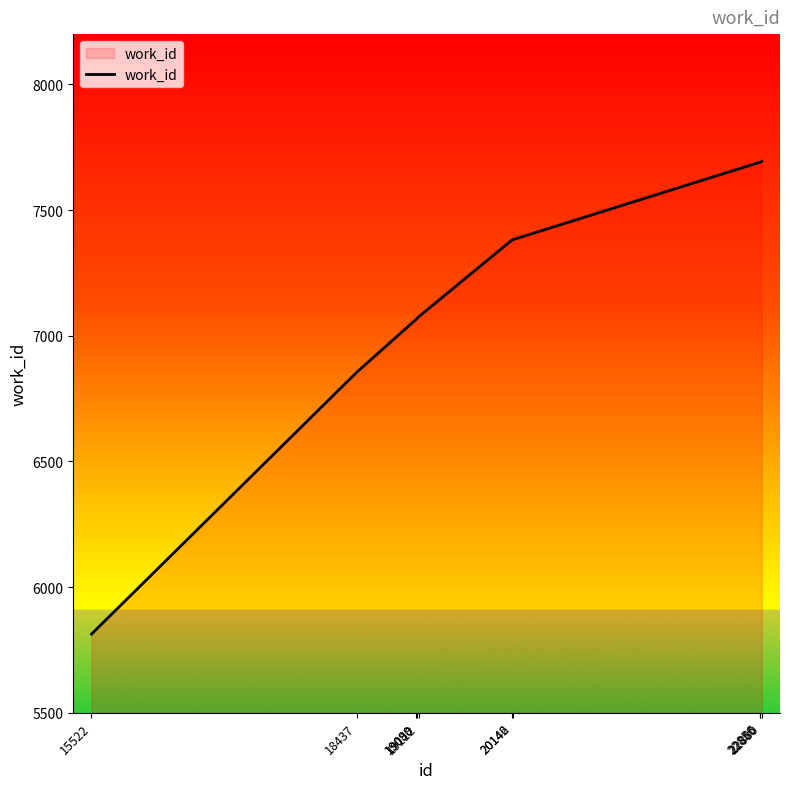

What value does the data have at 22865?

7690